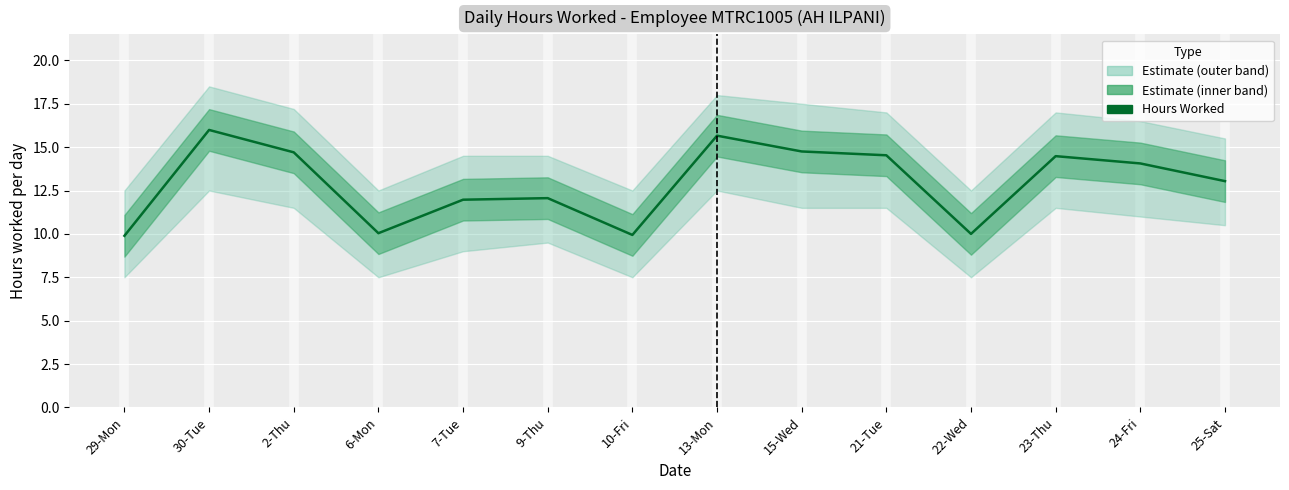

How many points are lower than both their immediate neighbors (excluding endpoints)?

3